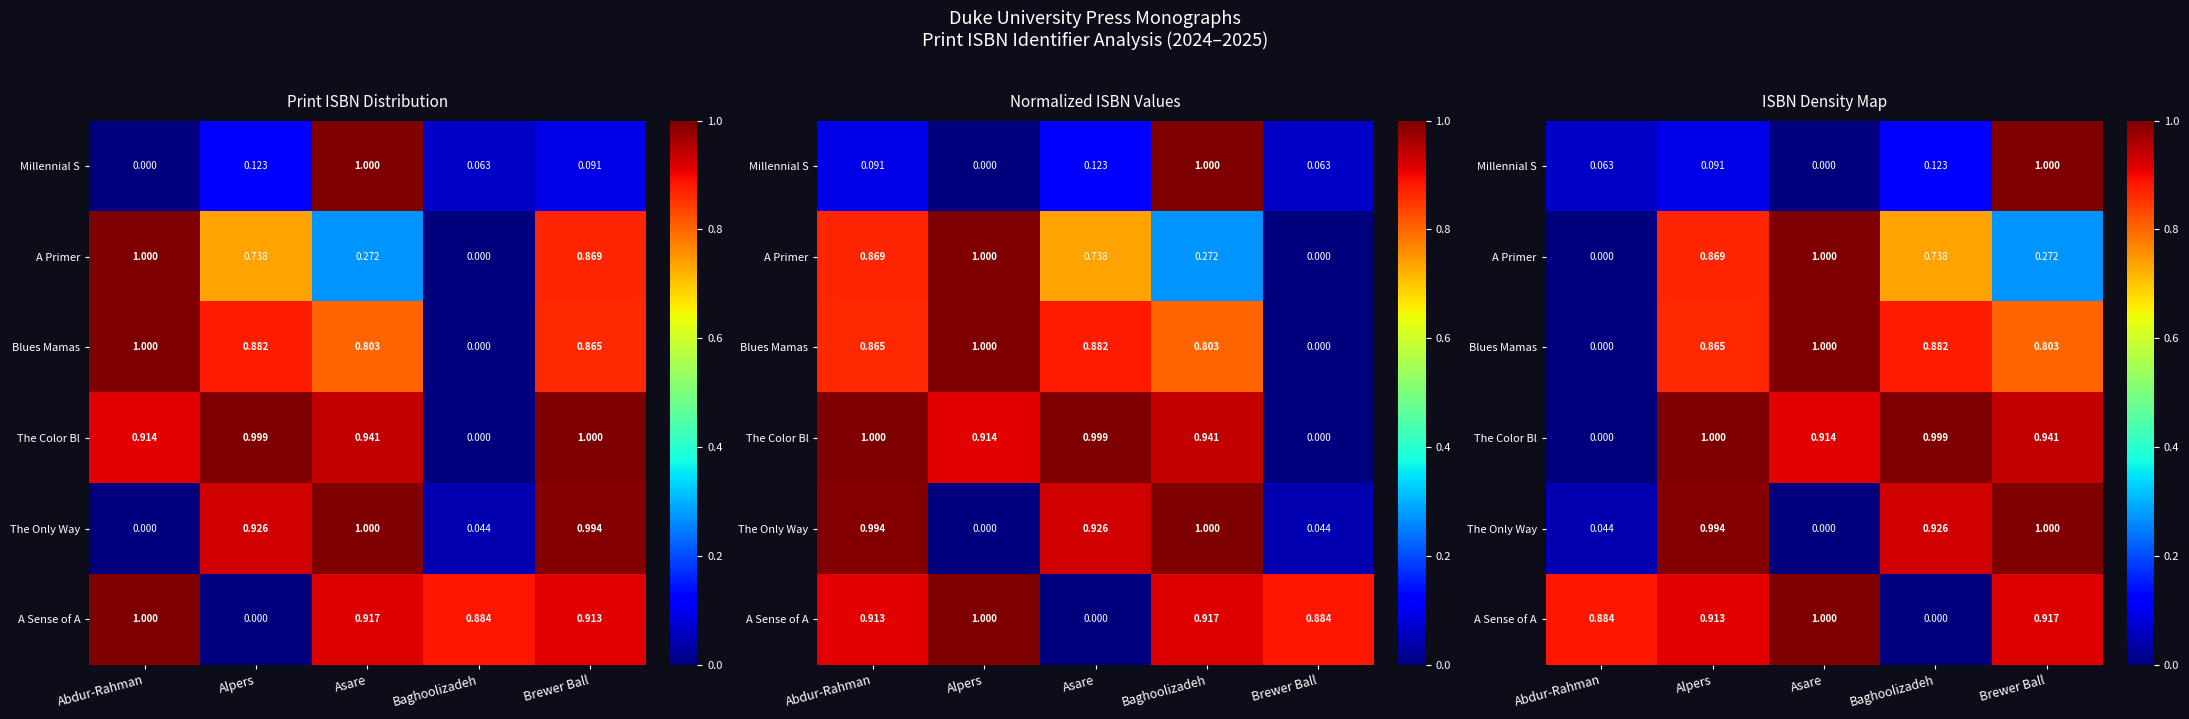

Which has a higher value, Baghoolizadeh or Alpers?

Baghoolizadeh